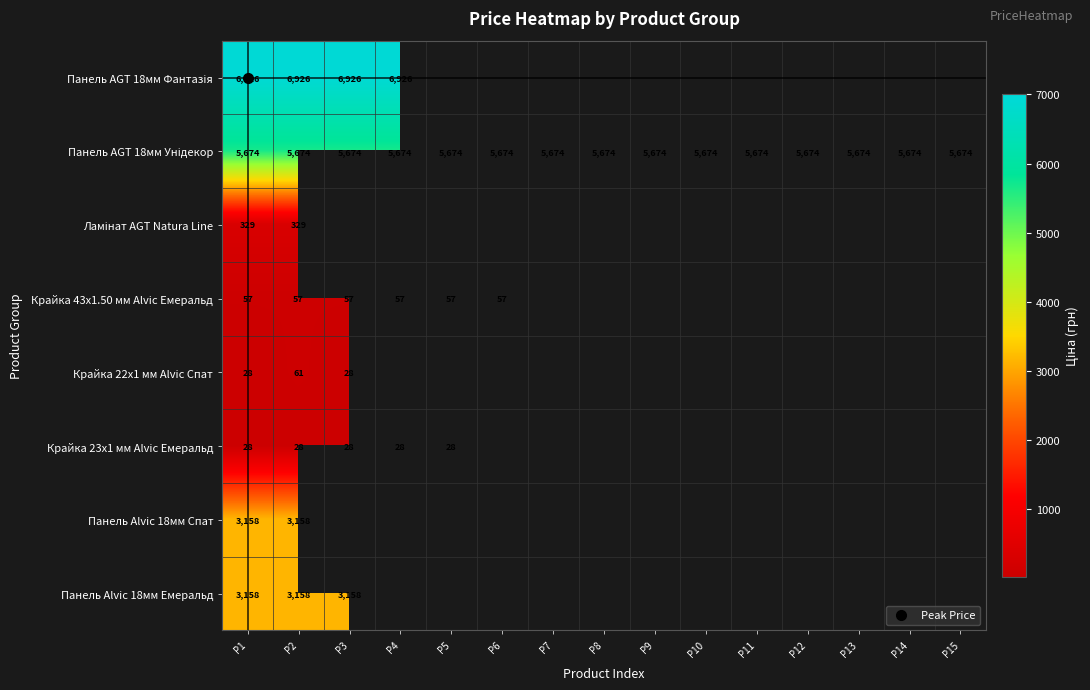

What is the total value across all series at P9?

5673.8